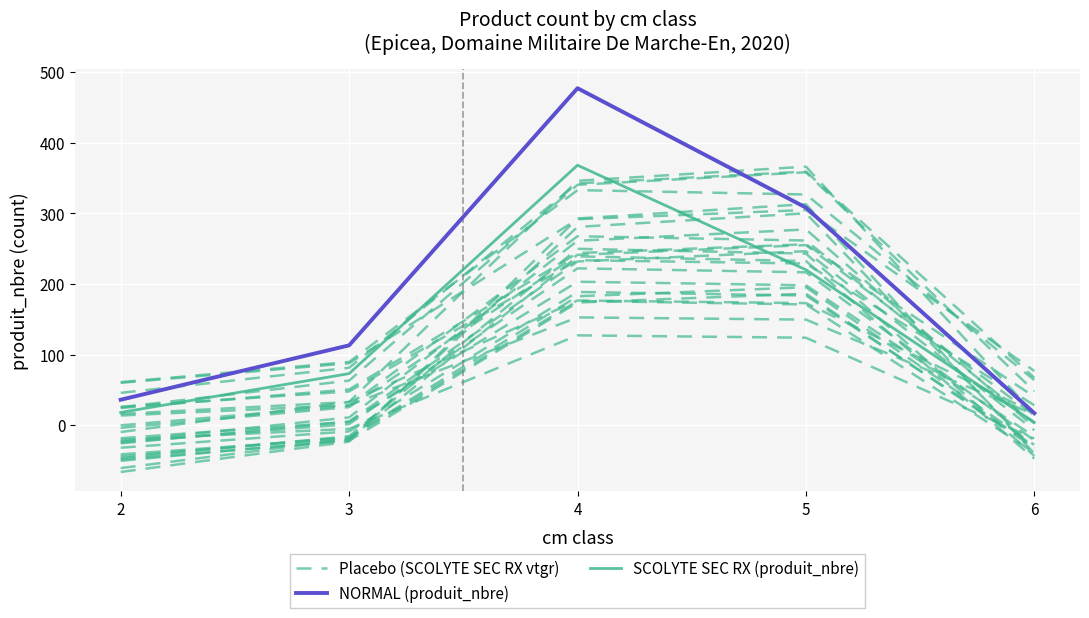

How many times do NORMAL (produit_nbre) and Placebo (SCOLYTE SEC RX vtgr) cross each other?

2